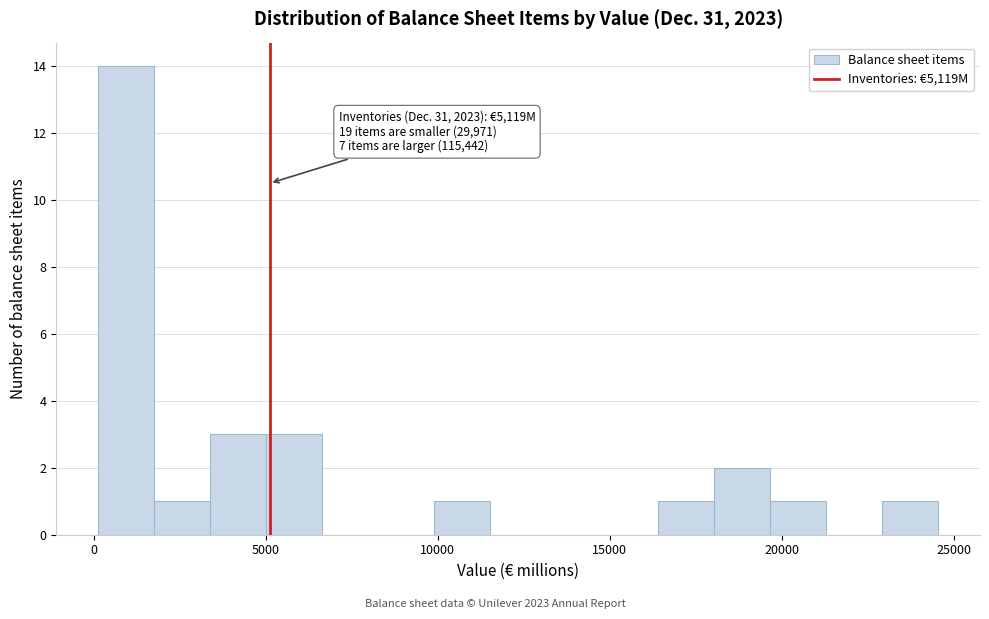

Read against the x-axis, roughly where is the centre of the tallest bar?

1000